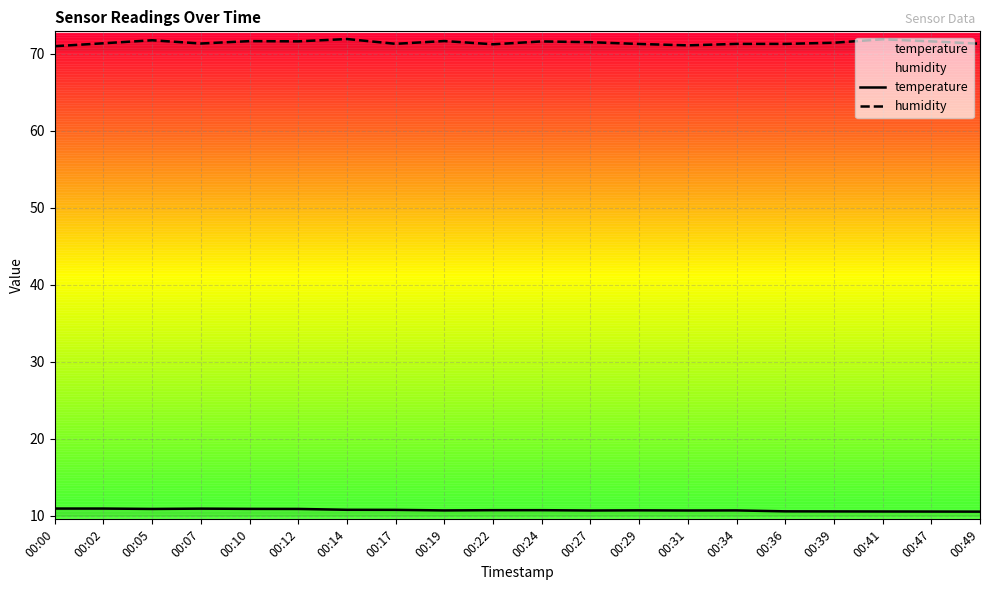

What is the value of the humidity point at the 12th from the left?

71.5